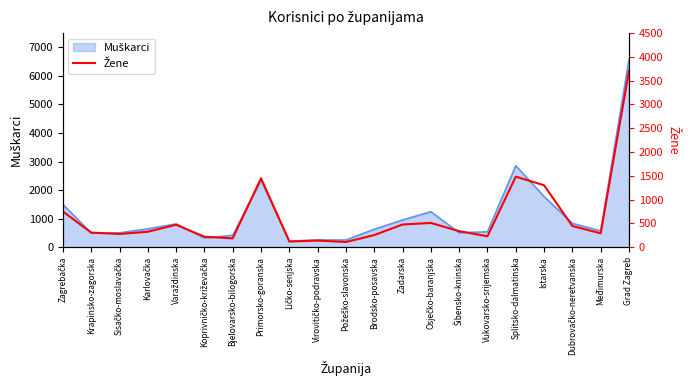

Where is the first local maximum?

Varaždinska